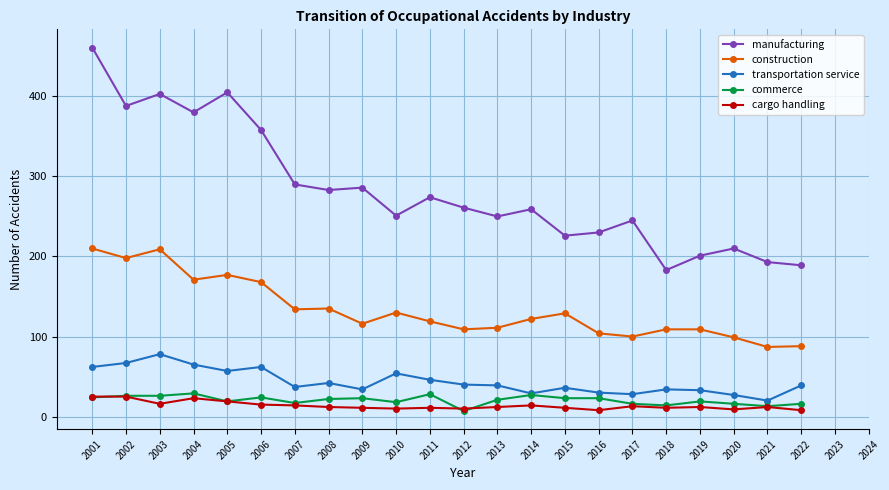

Is it true that manufacturing equals 732 at 2001?

False